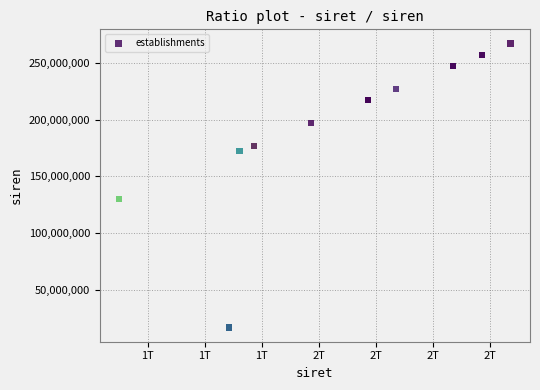

What Y value in the scatter plot is closest to 141975478?

130012826